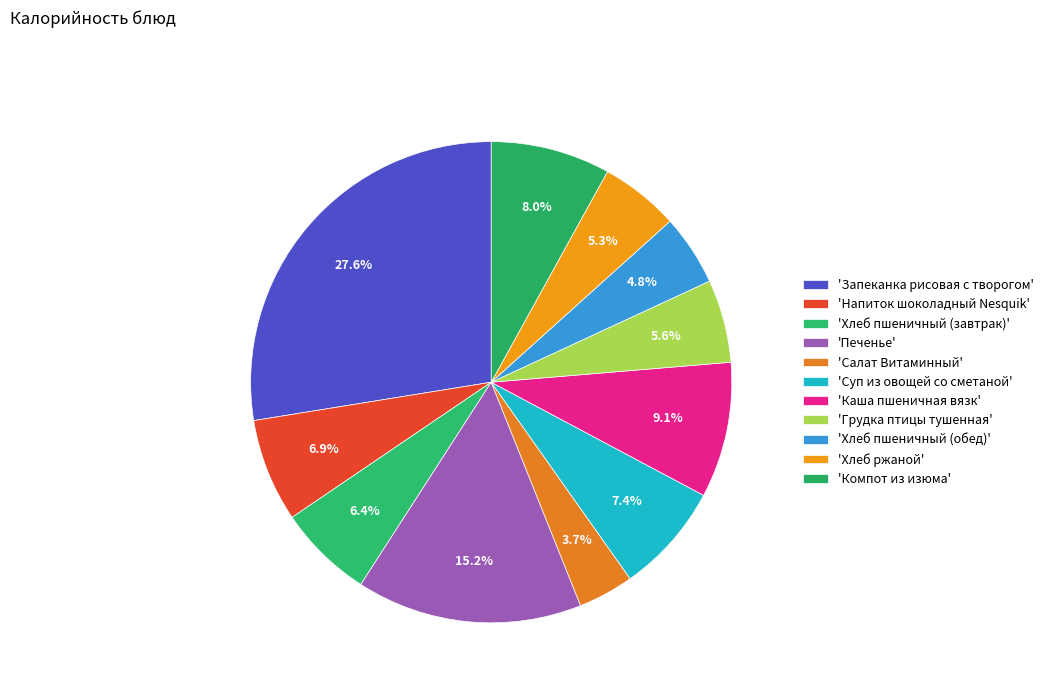

How many slices are in this pie chart?

11